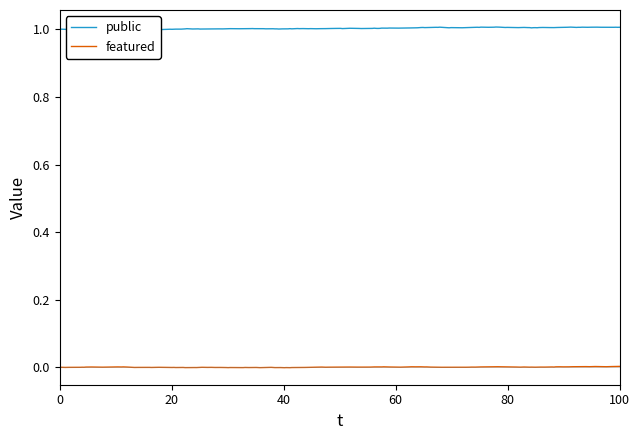

Is the value of public at 30731 greater than the value of featured at 28696?

Yes